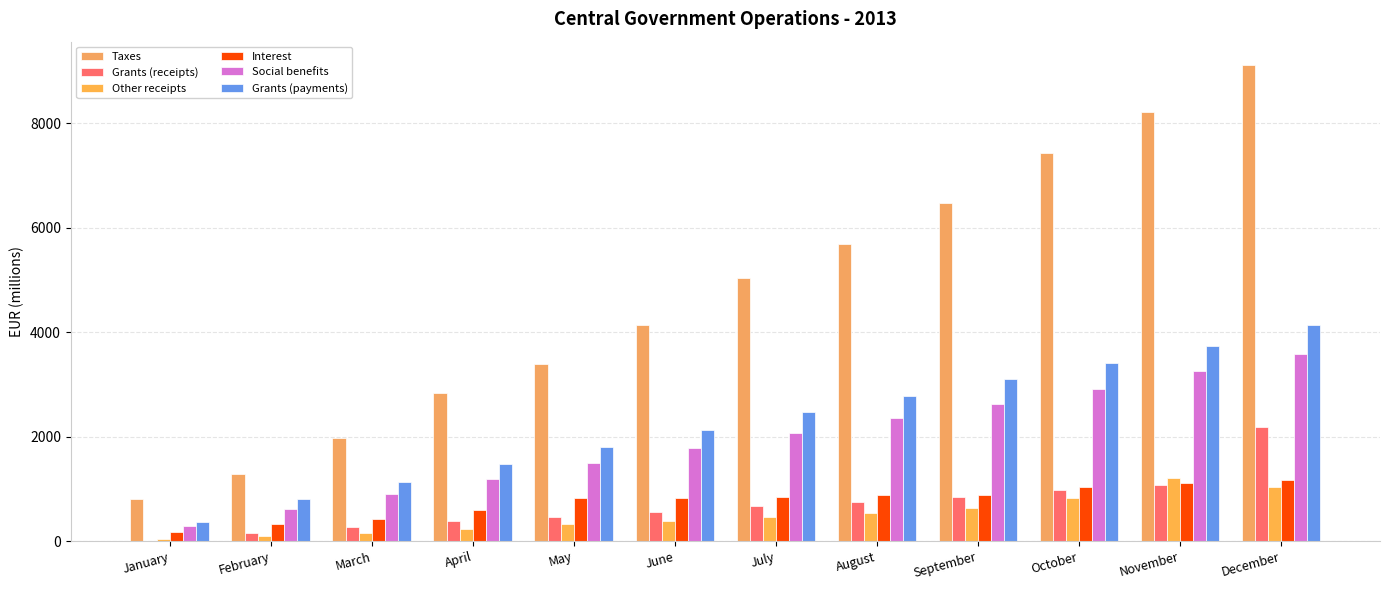

Rank the series at June from lowest to highest value.

Other receipts, Grants (receipts), Interest, Social benefits, Grants (payments), Taxes